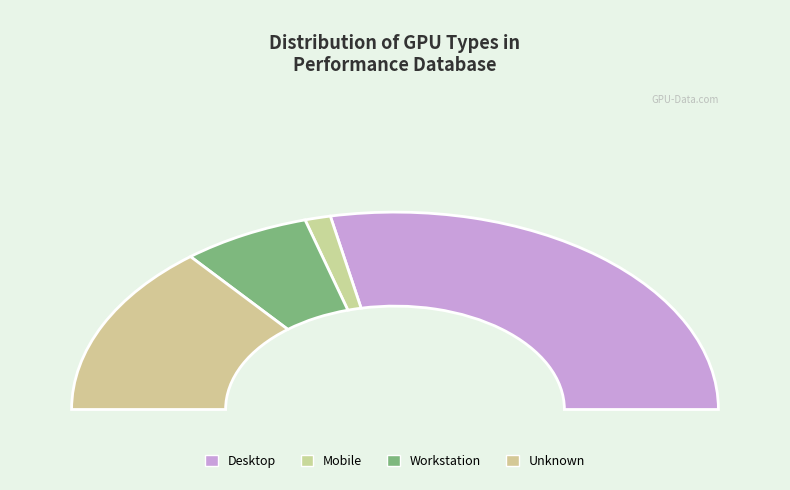

Rank the categories by value from lowest to highest.

Mobile, Workstation, Unknown, Desktop